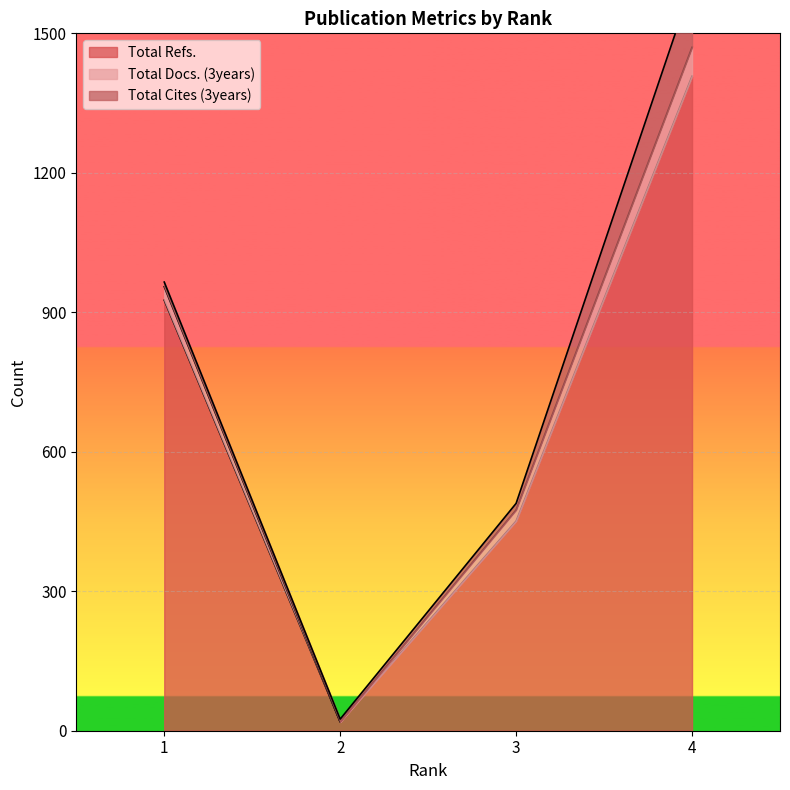

Which label corresponds to the smallest value in the chart?

2